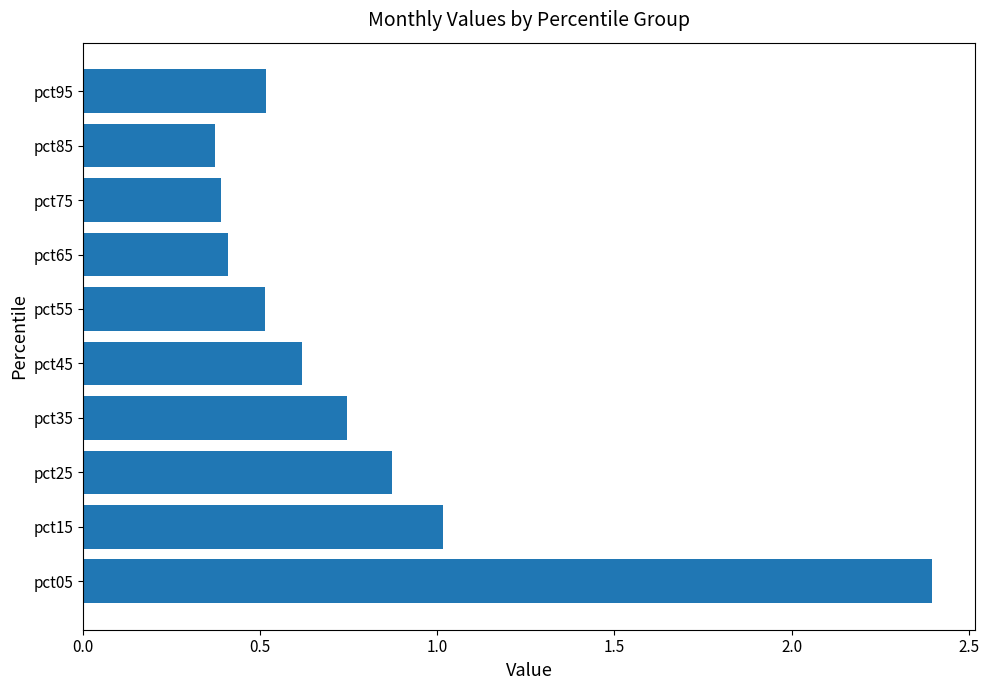

What is the sum of the values at pct25 and pct95?

1.4